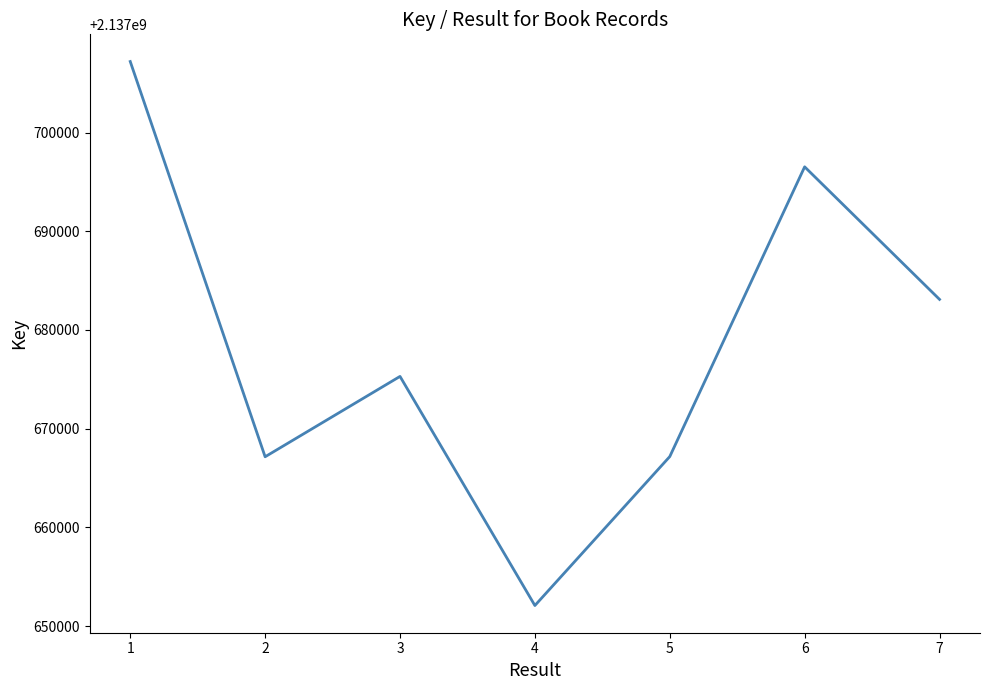

True or false: the data shows 2137675299 at 3.

True